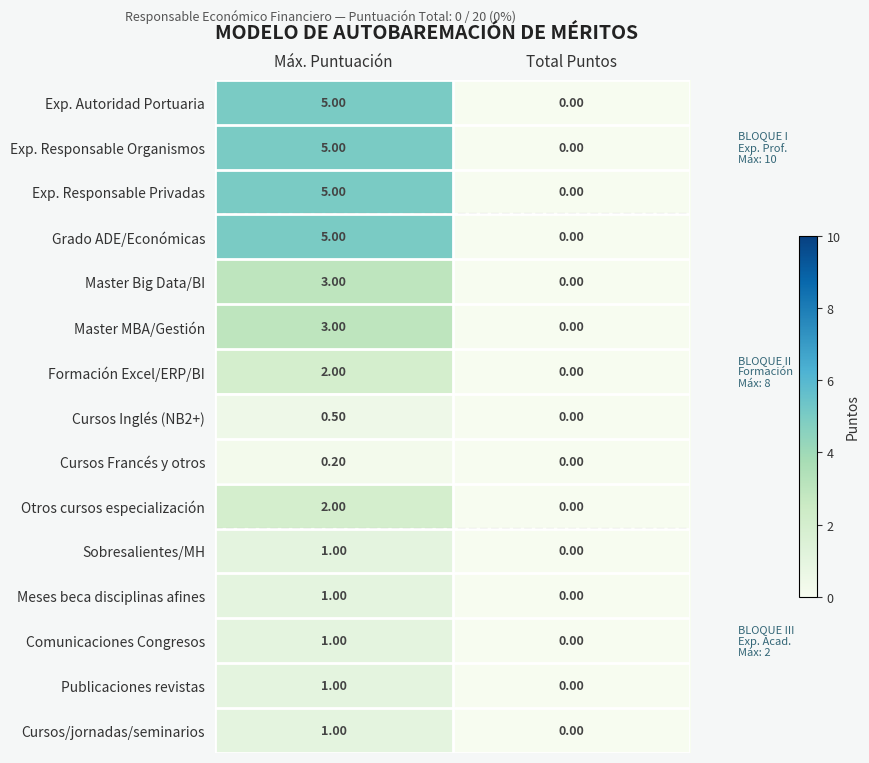

What is the difference between the maximum and minimum values in the Comunicaciones Congresos series?

1.0